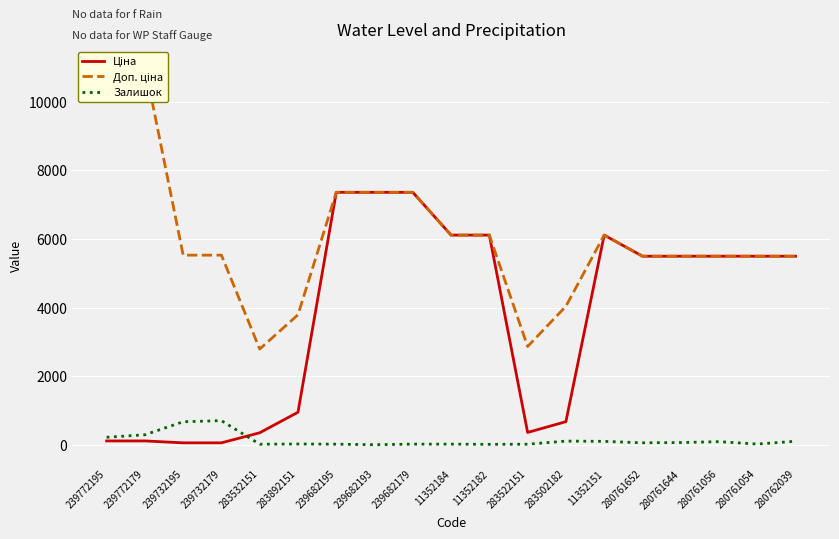

How many interior local valleys does the Доп. ціна series have?

2